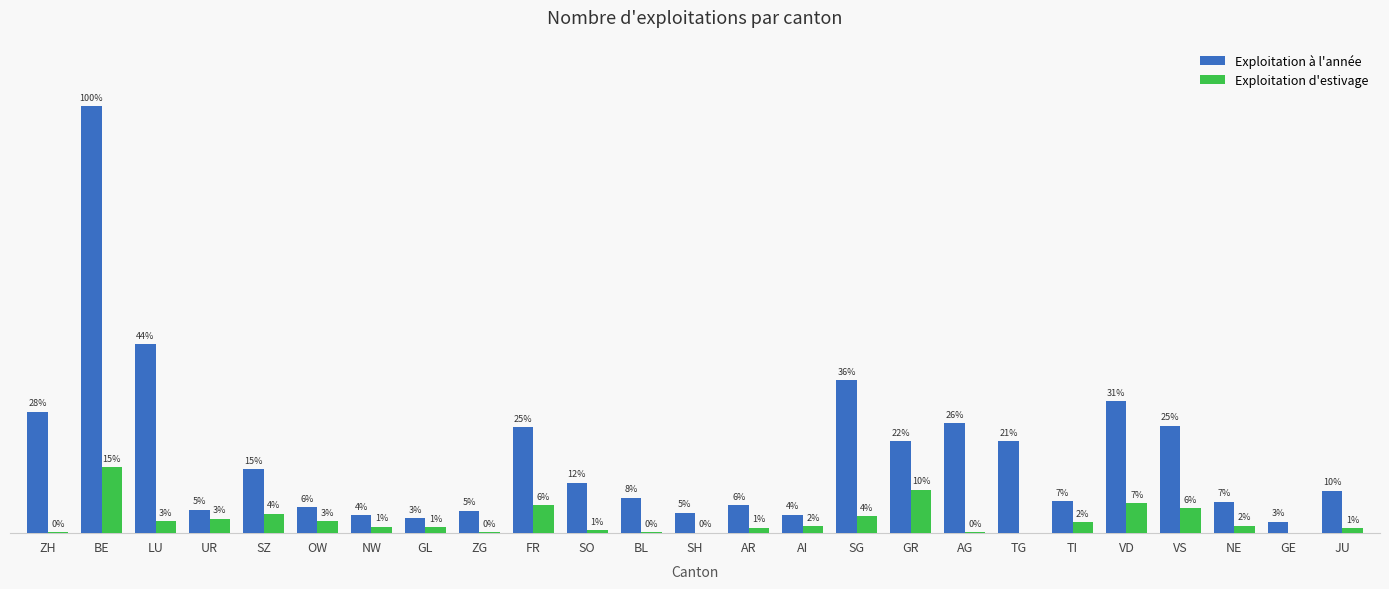

The value of Exploitation à l'année at GR is 1980. True or false?

True